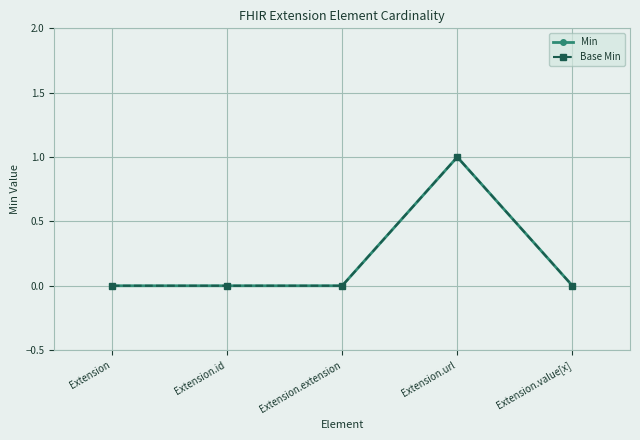

Reading right to left, what are all the values shown in this chart?

Min: Extension.value[x]=0	Extension.url=1	Extension.extension=0	Extension.id=0	Extension=0
Base Min: Extension.value[x]=0	Extension.url=1	Extension.extension=0	Extension.id=0	Extension=0